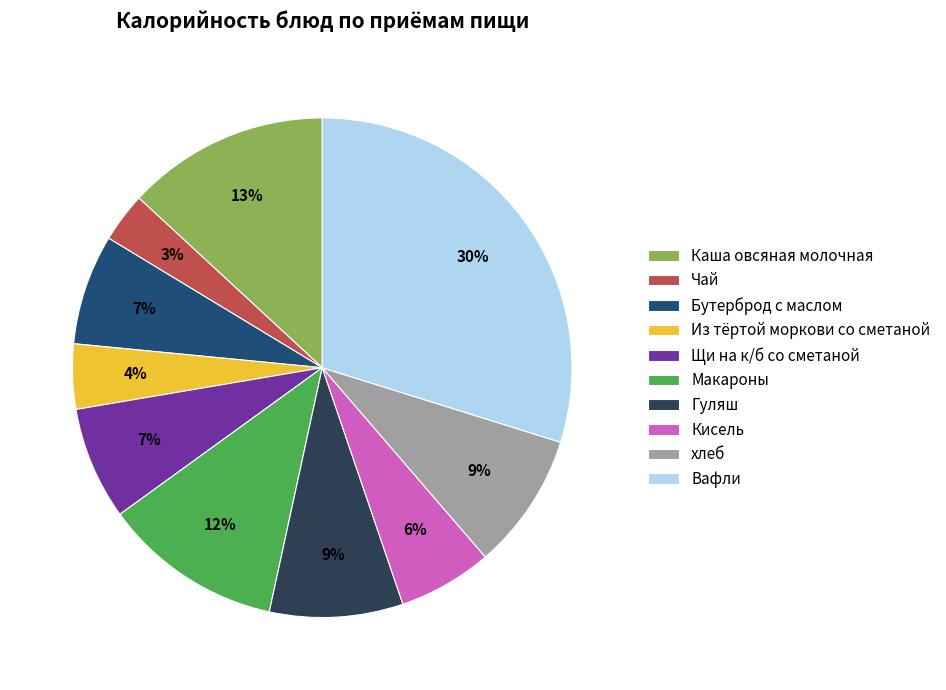

To the nearest percent, what portion does Щи на к/б со сметаной represent?

7%